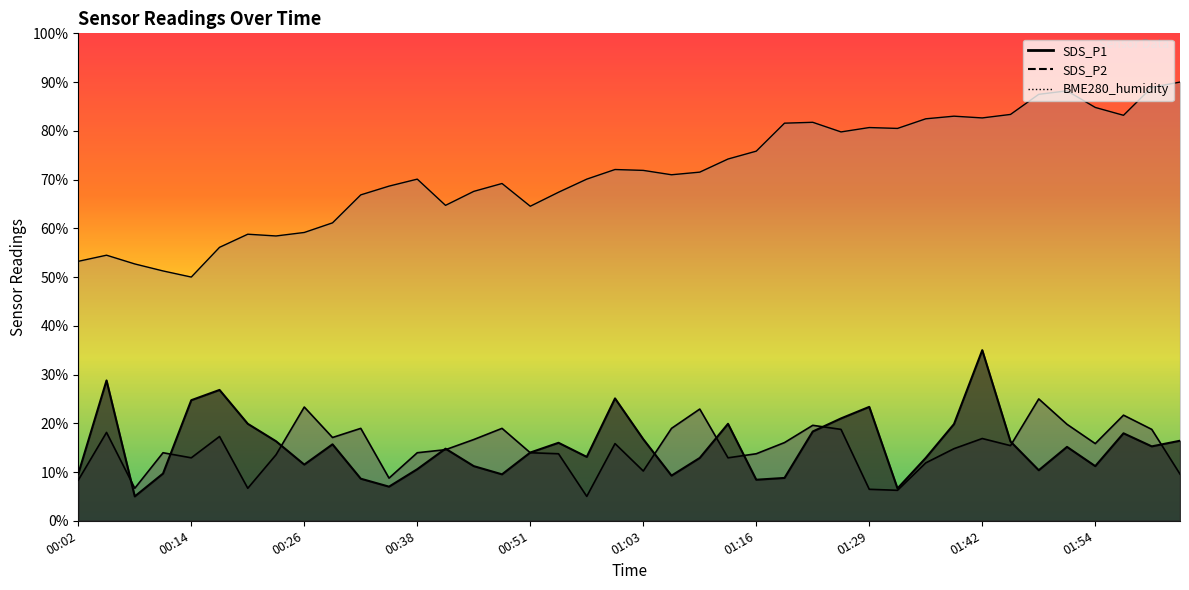

Is it true that SDS_P1 equals 9.3 at 01:06?

True